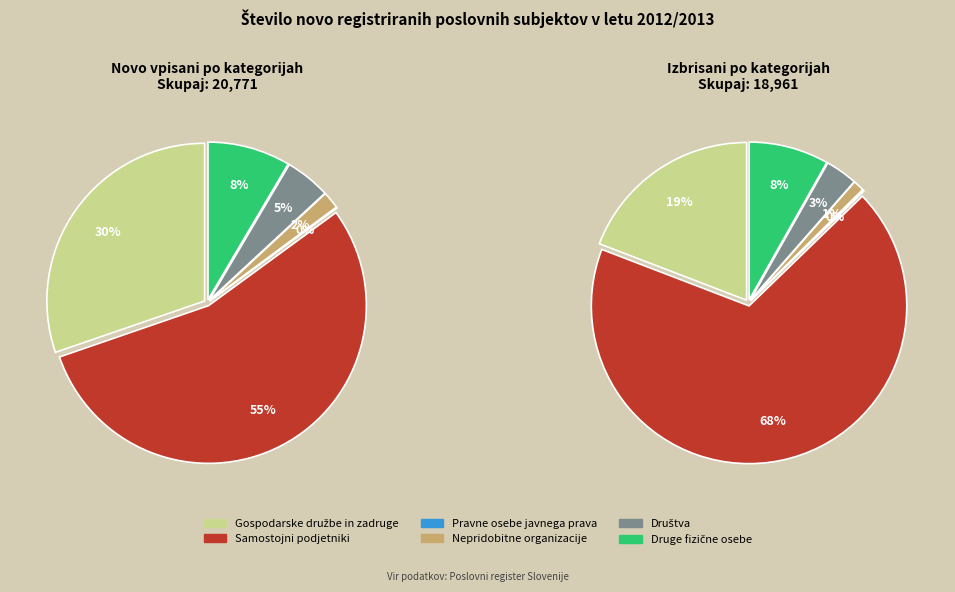

True or false: 11 accounts for 1% of the total.

False